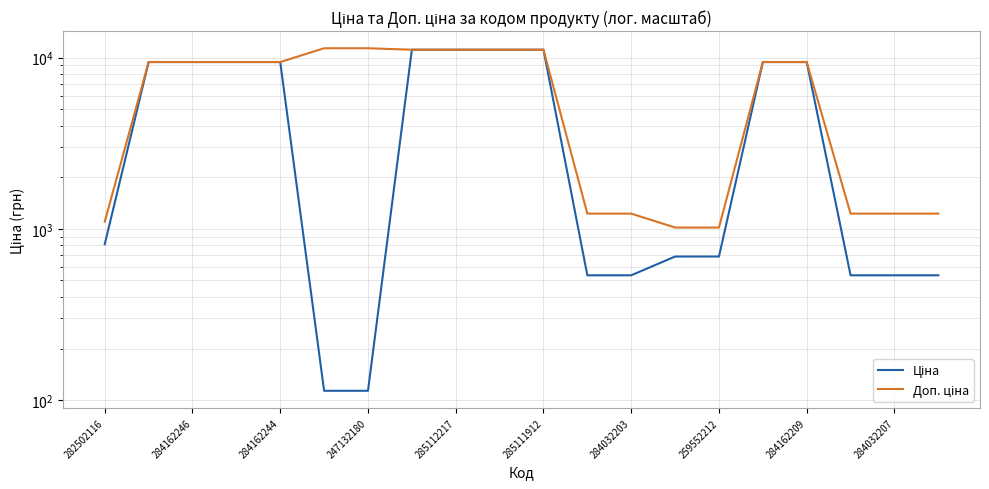

The Доп. ціна series shows 18065.3 at 285112217. True or false?

False